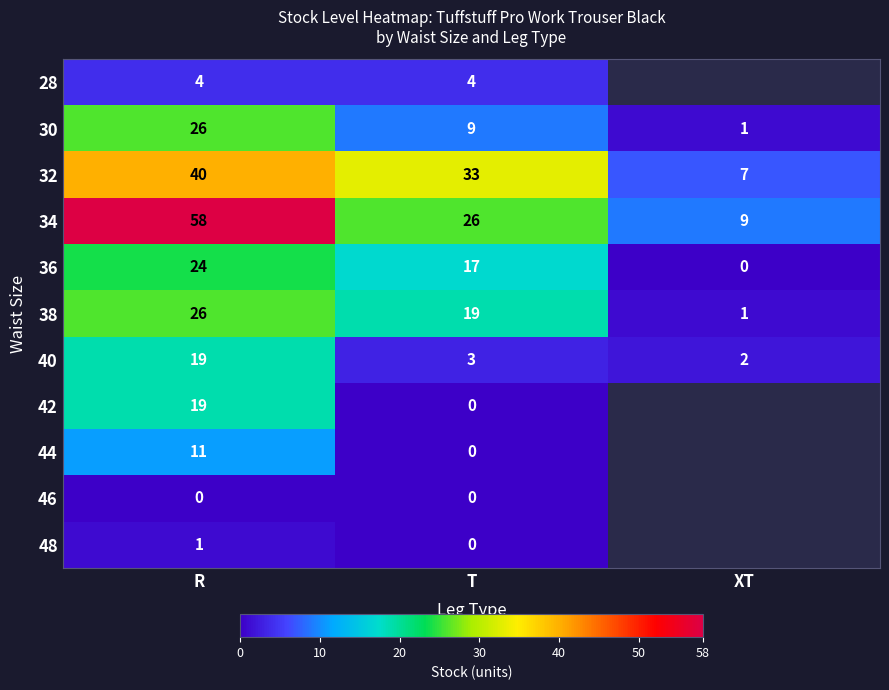

What is the spread (max minus min) of values at T?

33